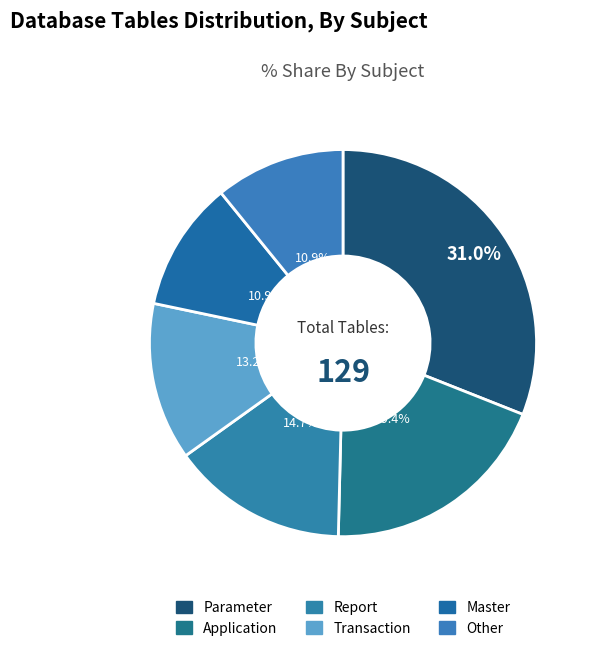

True or false: Other accounts for 11% of the total.

True